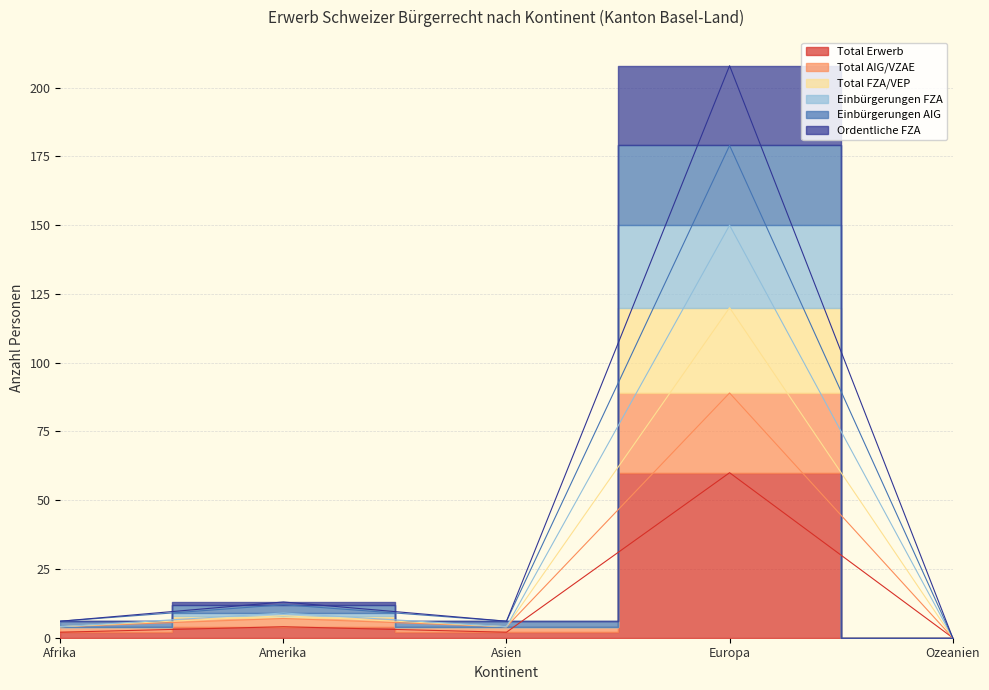

True or false: Total AIG/VZAE and Total FZA/VEP intersect in this chart.

False